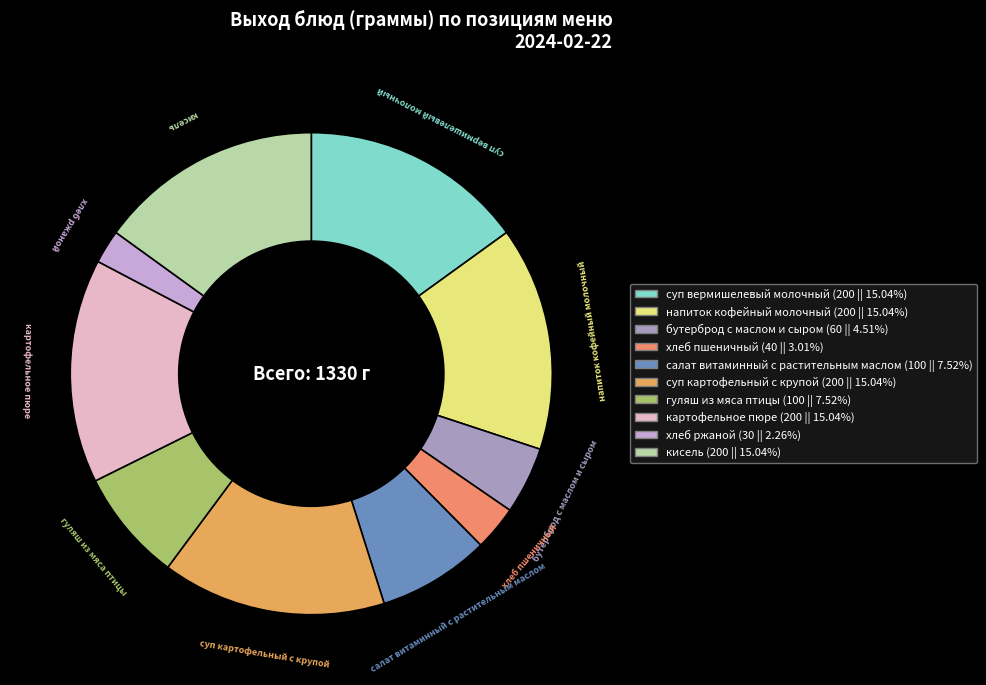

The салат витаминный с растительным маслом slice represents 2% of the pie. True or false?

False